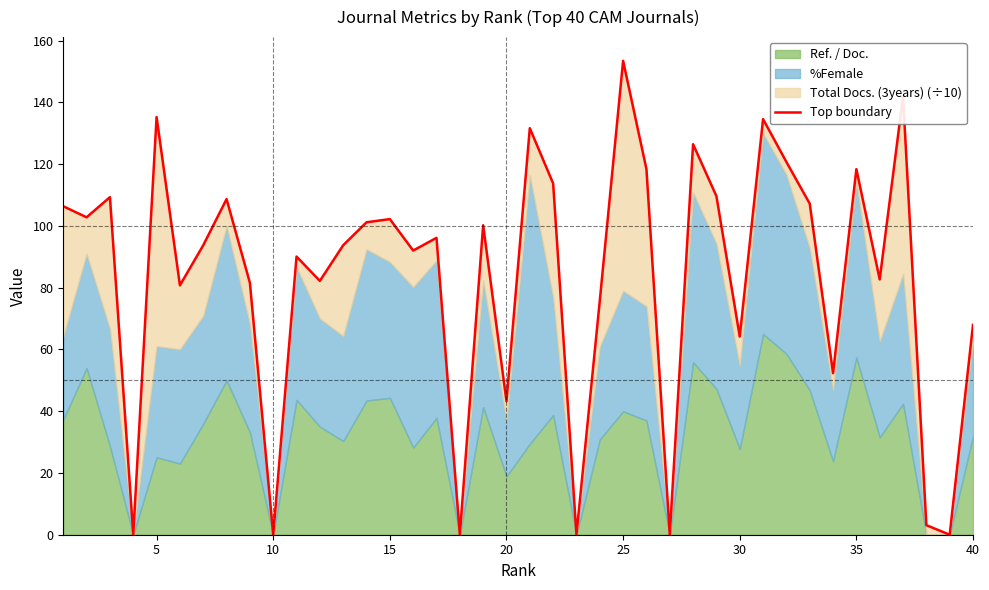

True or false: there are more than 1 points higher than both neighbors.

True